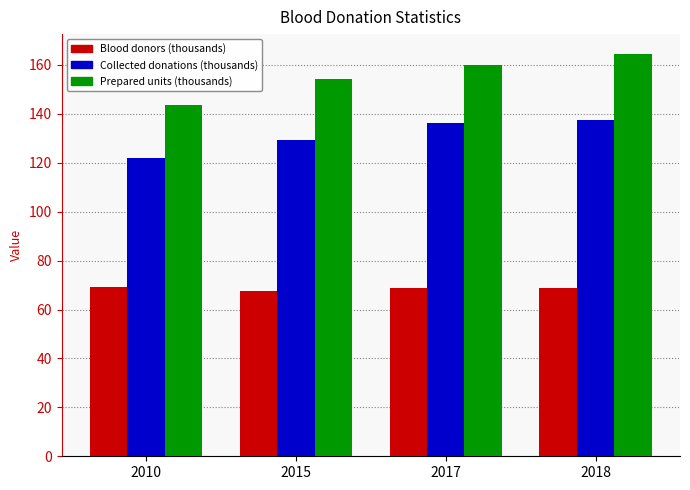

Does the chart contain any negative values?

No